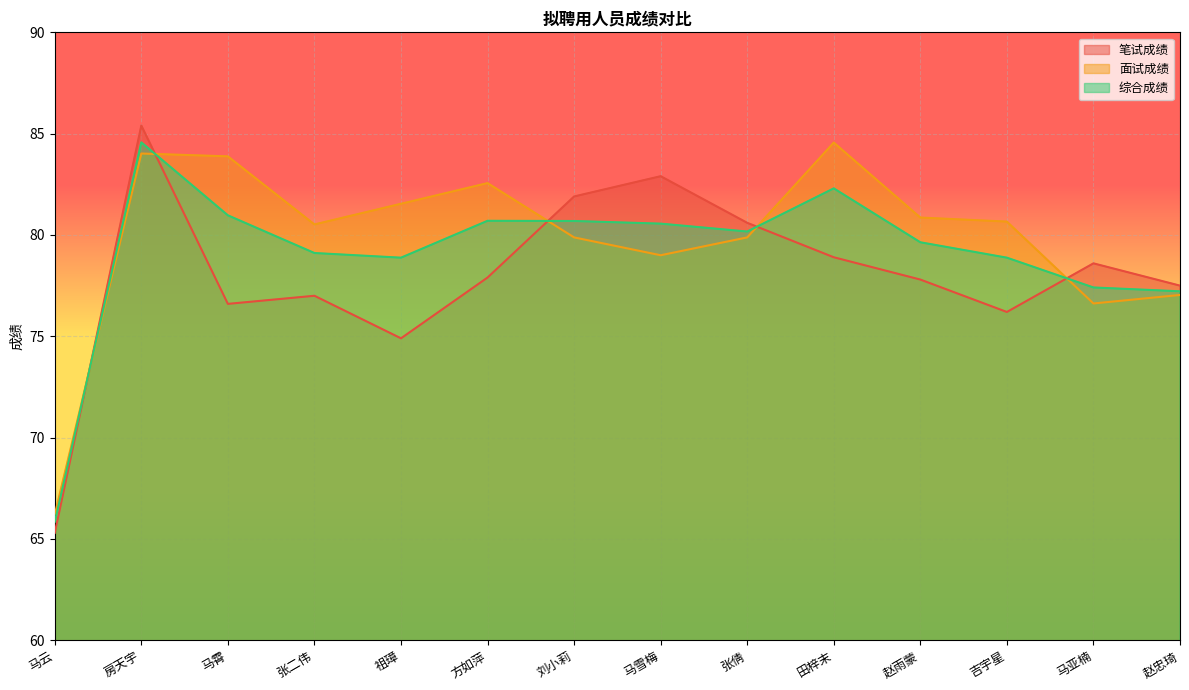

What is the smallest value displayed?

65.3